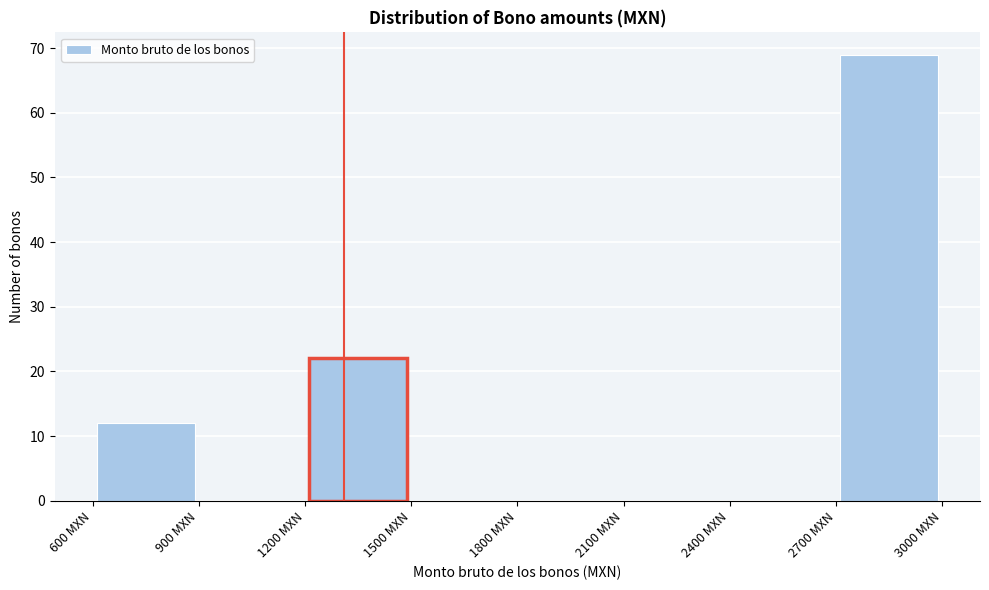

Over which range of the x-axis is the bar tallest?

2700 to 3000